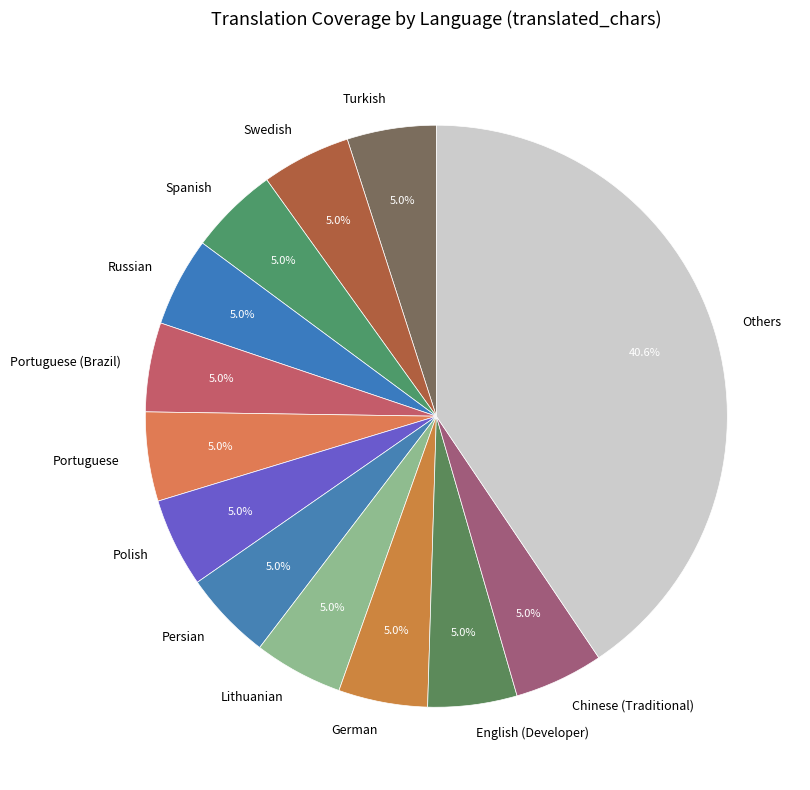

Which slice is the largest?

Others